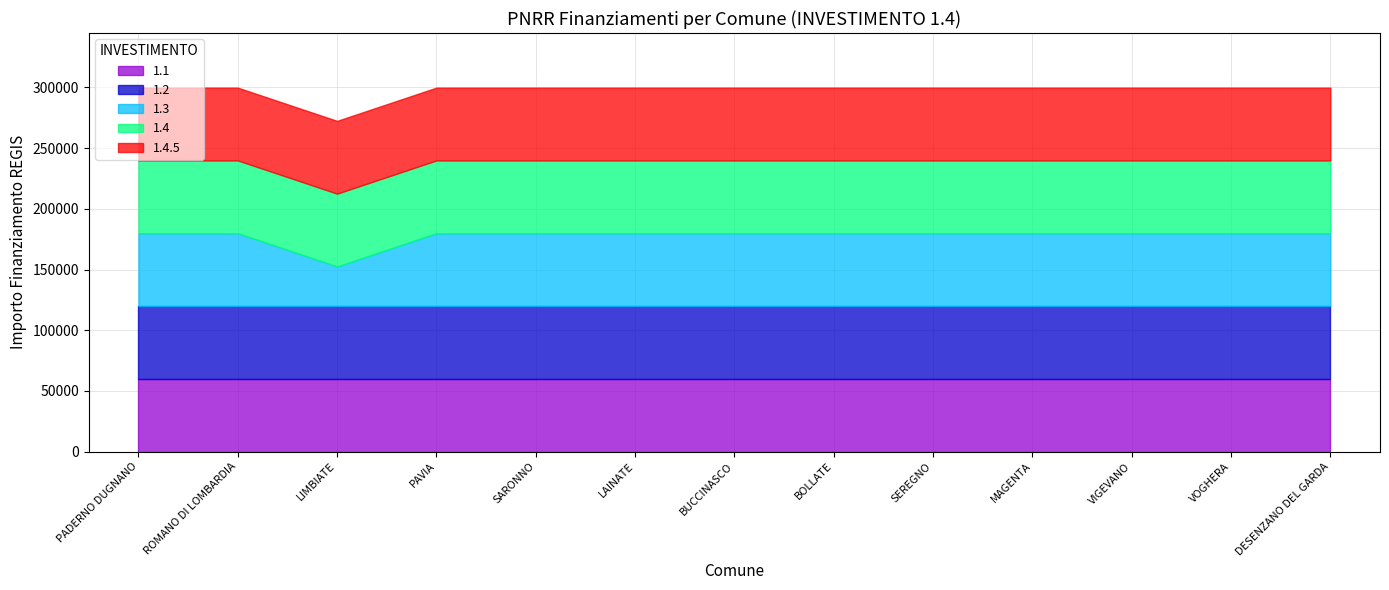

What position from the left is PADERNO DUGNANO?

1